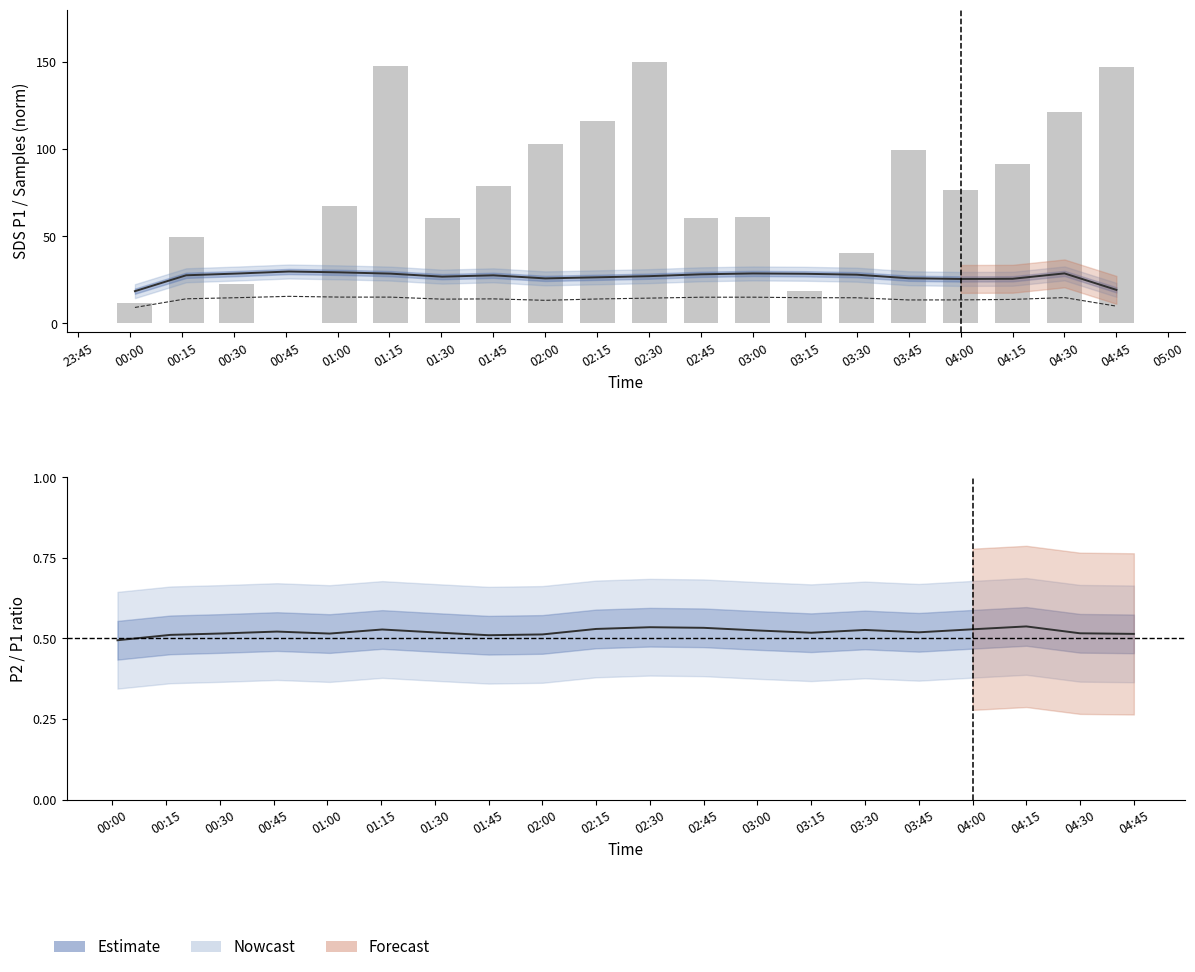

What is the approximate value of SDS_P1 (estimate) at 01:45?

27.6